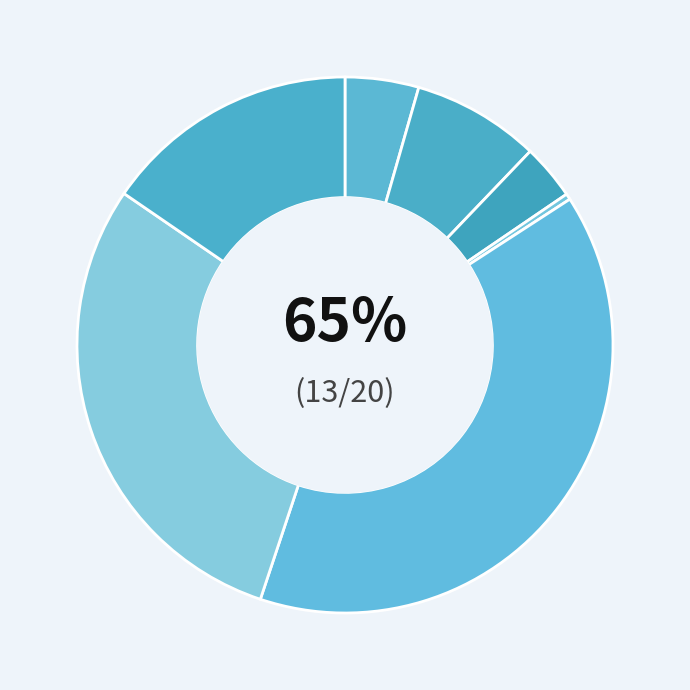

Does any single category account for the majority?

No